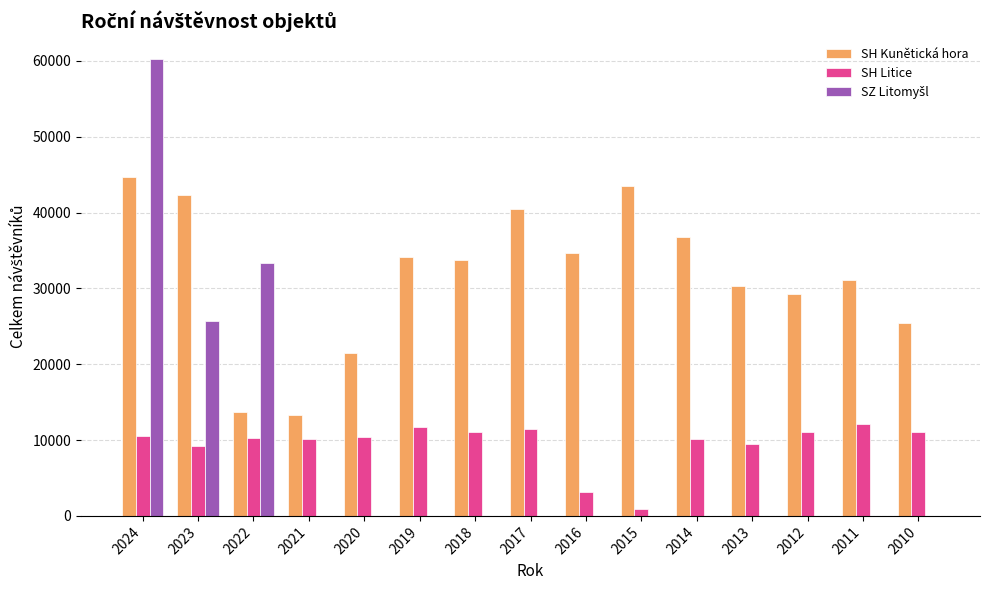

Which series changed the most between 2018 and 2016?

SH Litice